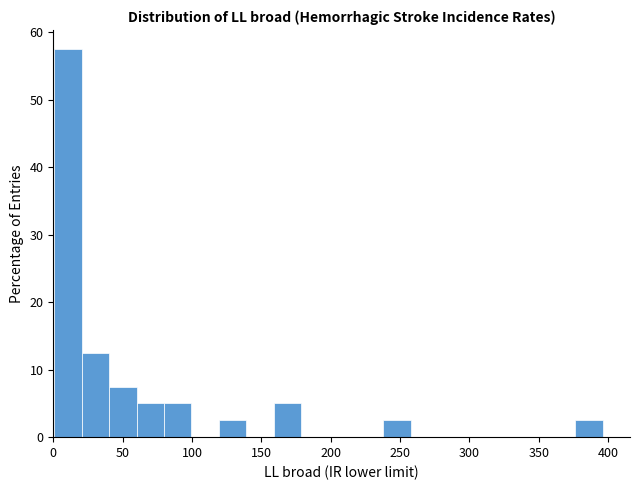

Around what value on the x-axis is the tallest bar? Give the approximate position of its centre, as read against the axis.

10